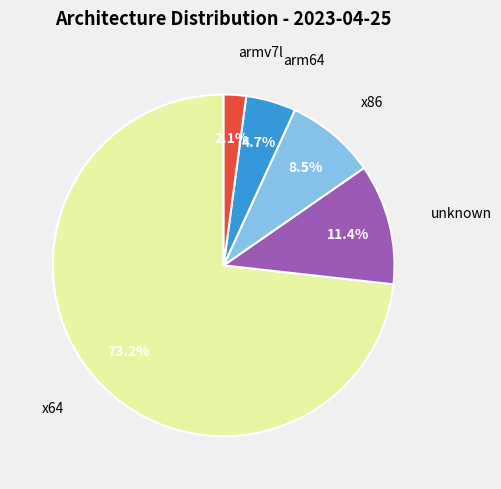

Is there any slice that represents more than half of the pie?

Yes